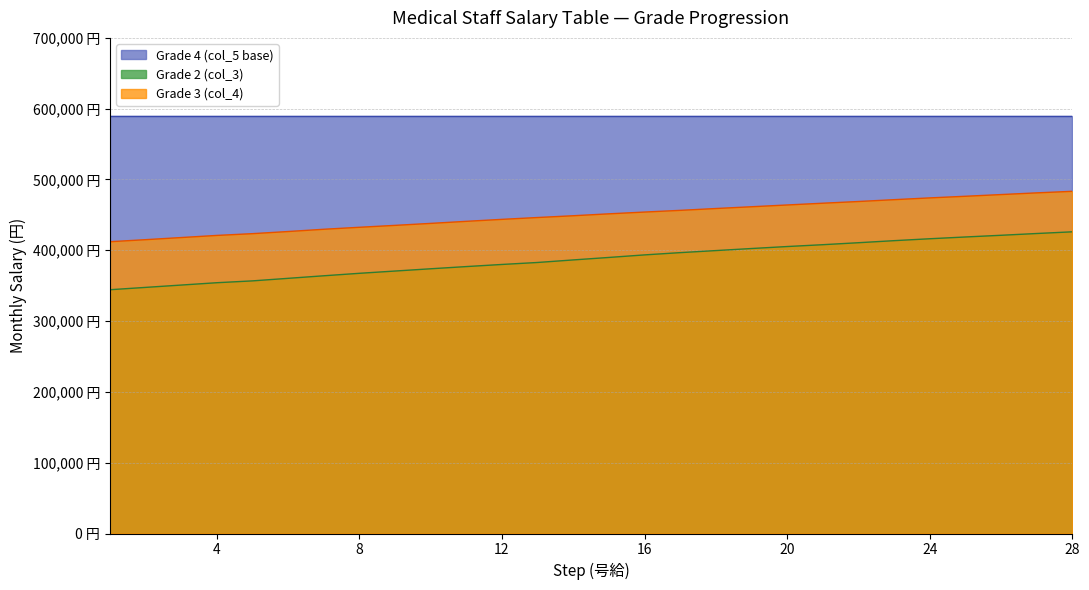

What is the spread (max minus min) of values at 10?

64100